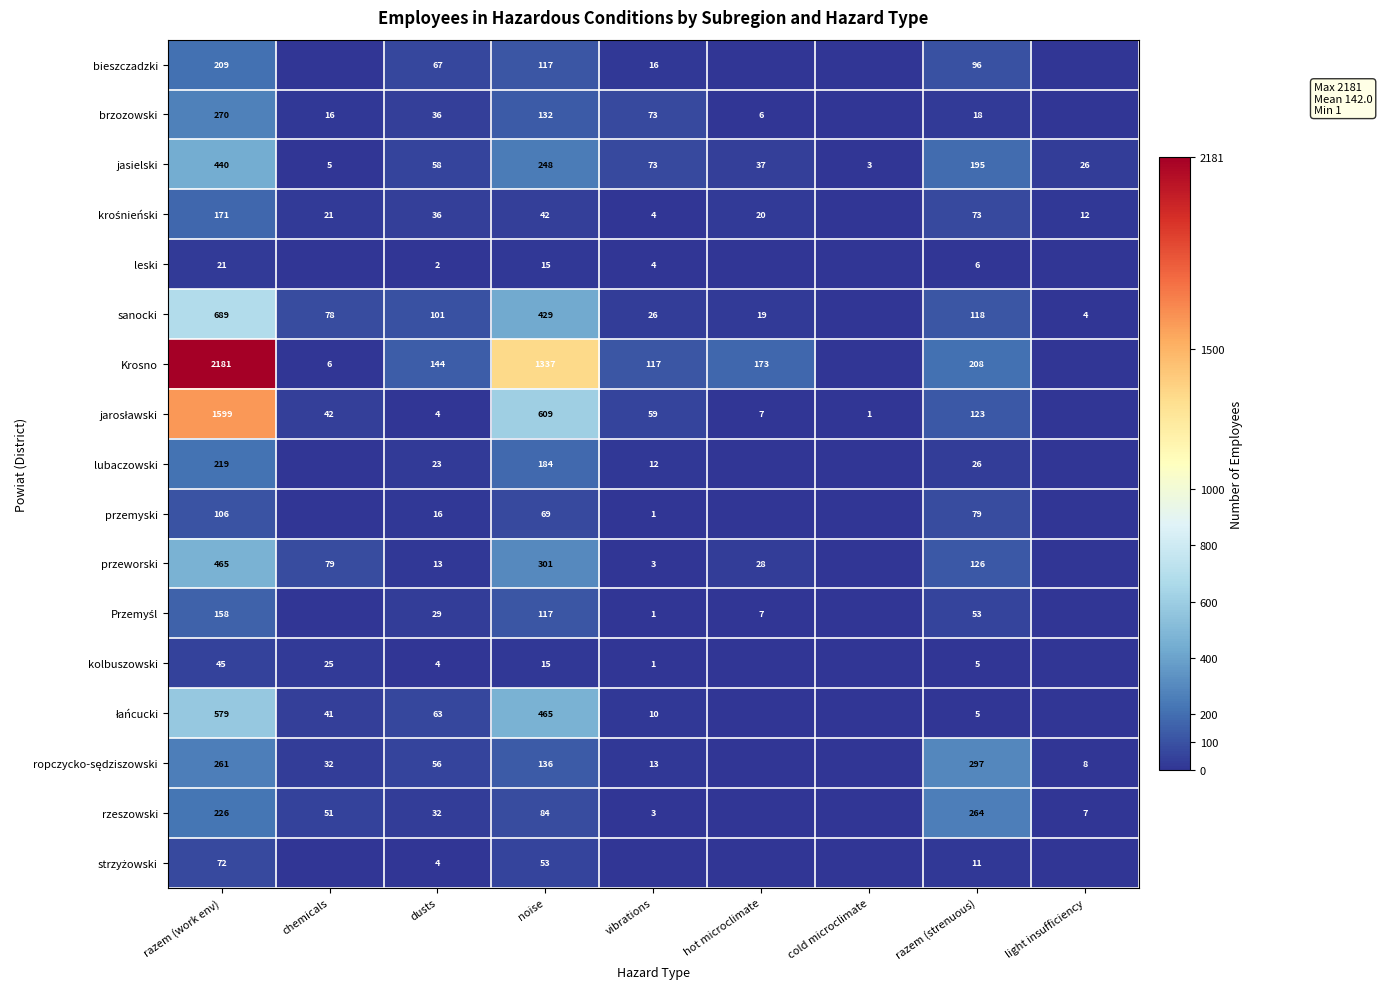

What is the spread (max minus min) of values at dusts?

142